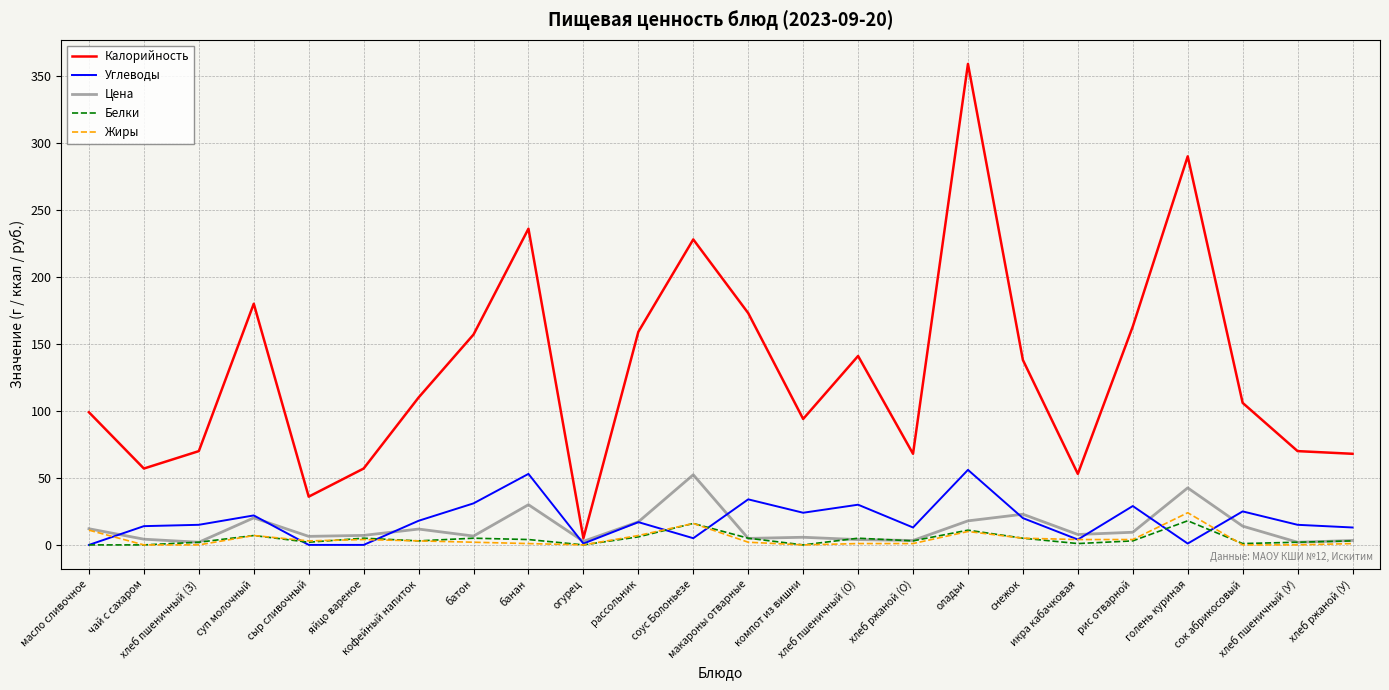

Which series has the largest range (max minus min)?

Калорийность